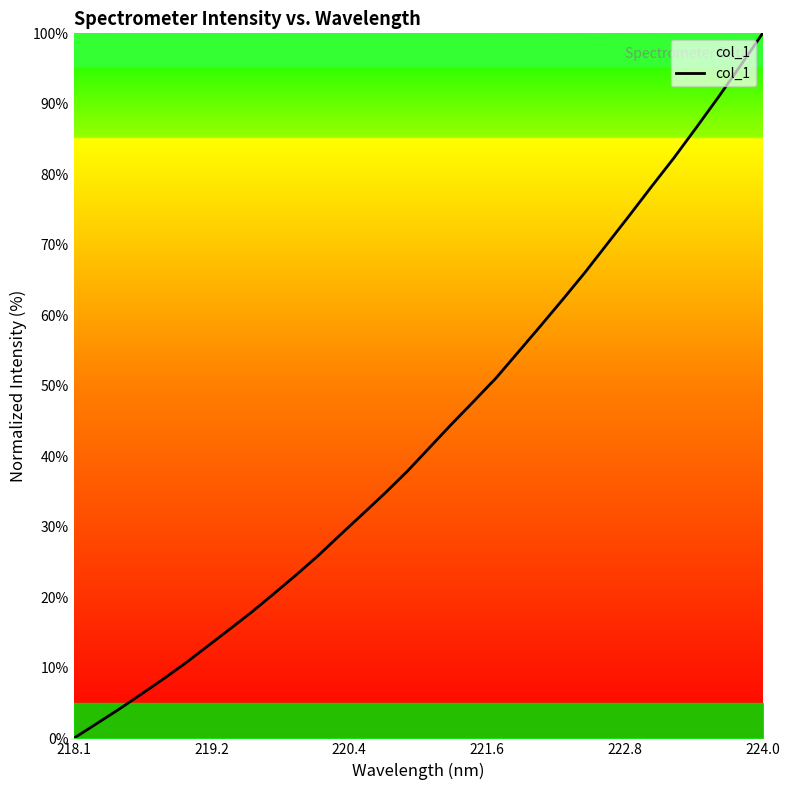

What is the difference between the maximum and minimum values?

100.0